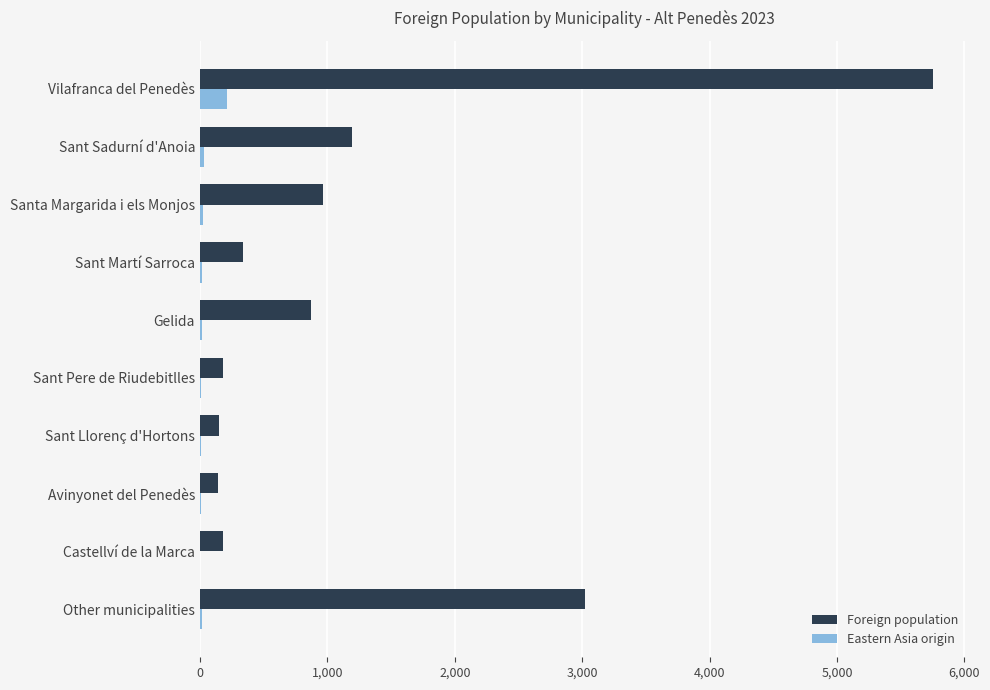

Between Vilafranca del Penedès and Sant Sadurní d'Anoia, which series saw the biggest shift?

Foreign population